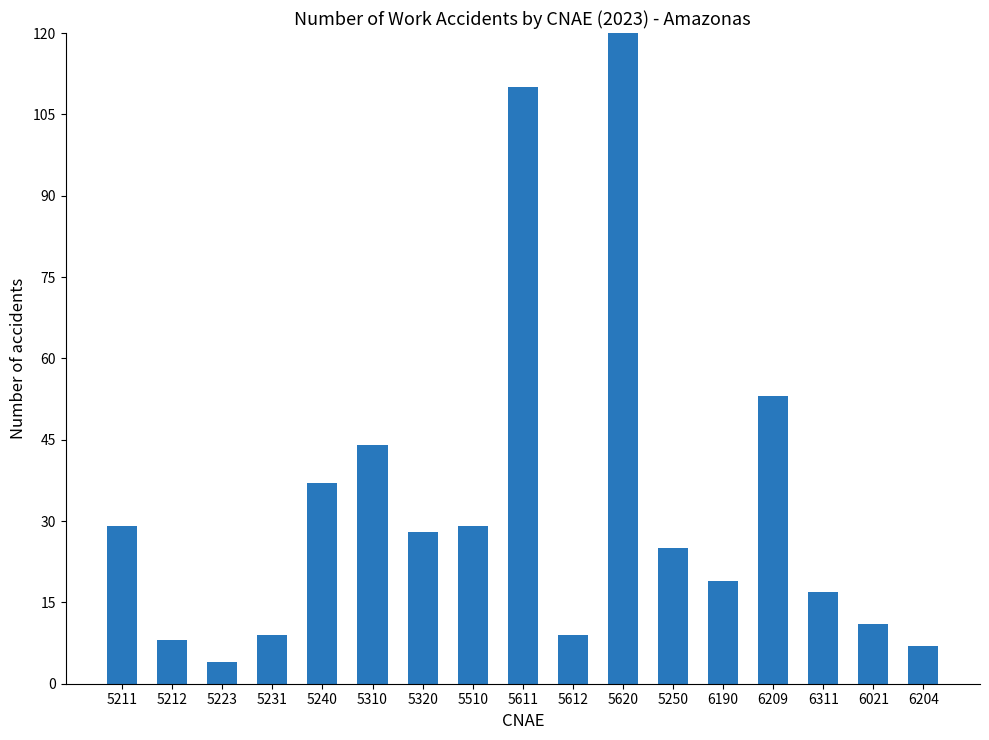

How many series are shown in this chart?

1